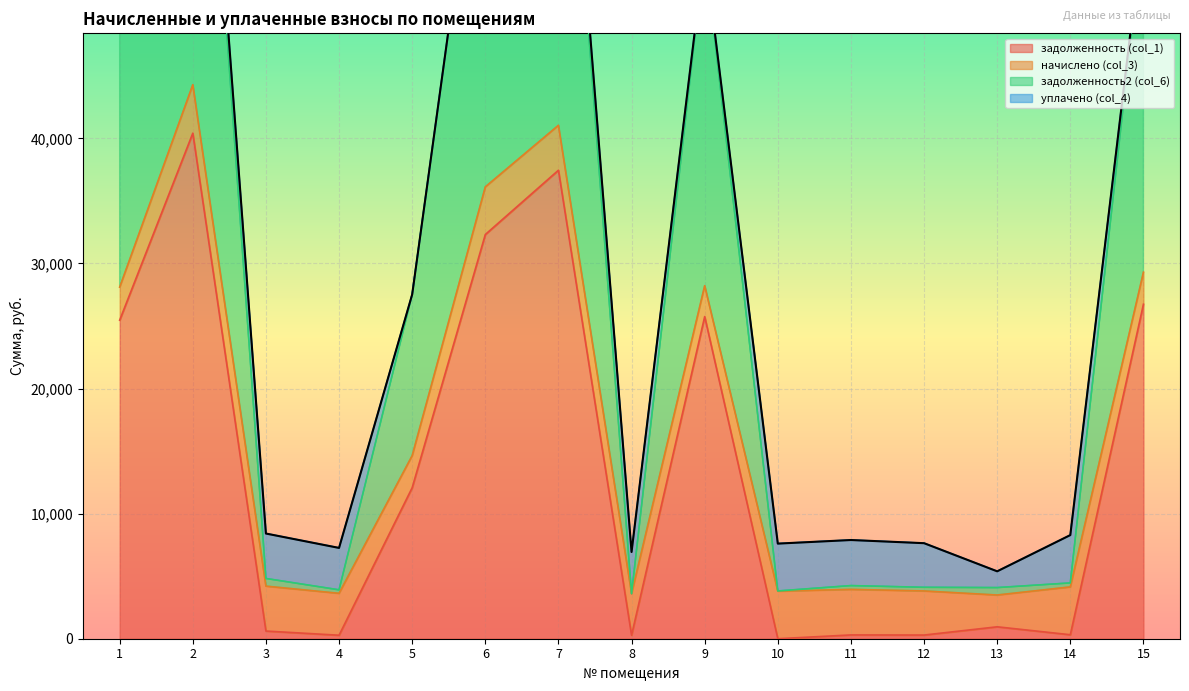

At which category is the sum across all series the highest?

2